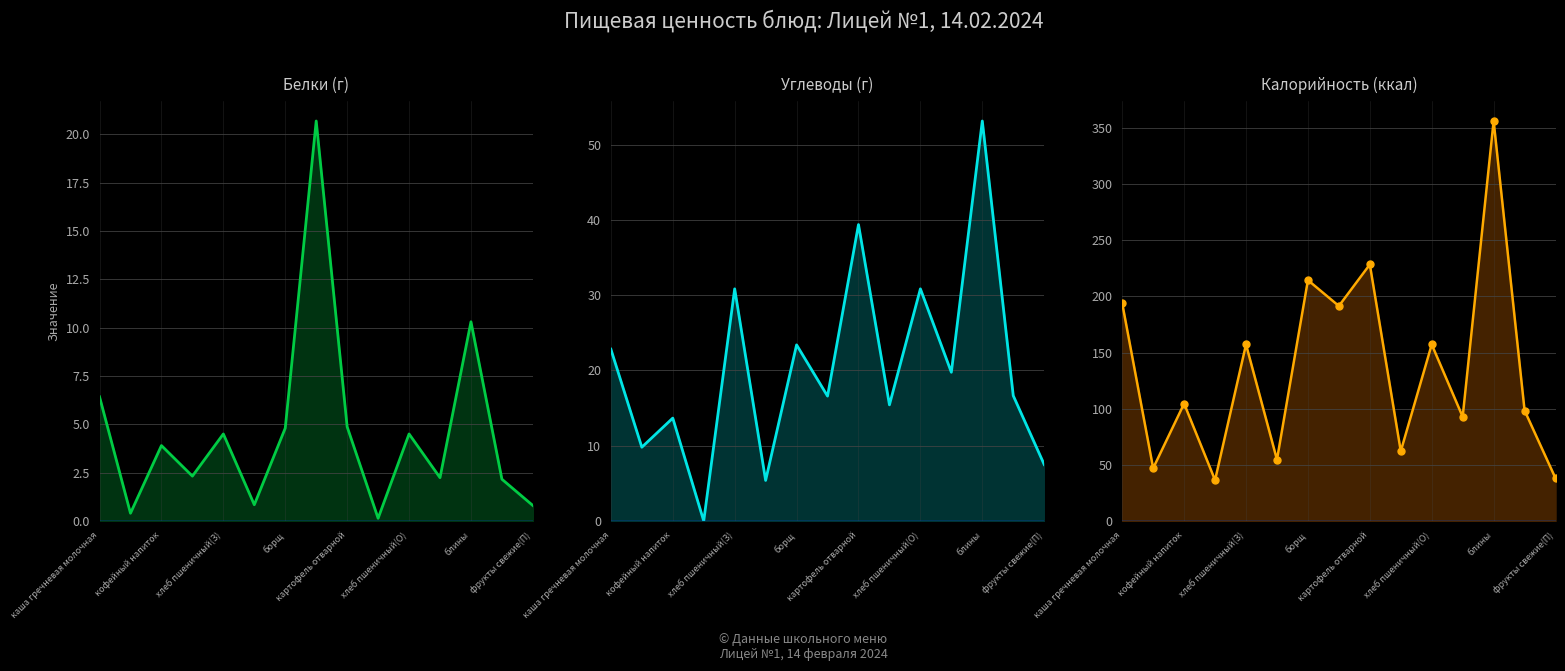

Where is the first local minimum for Белки?

кофейный напиток